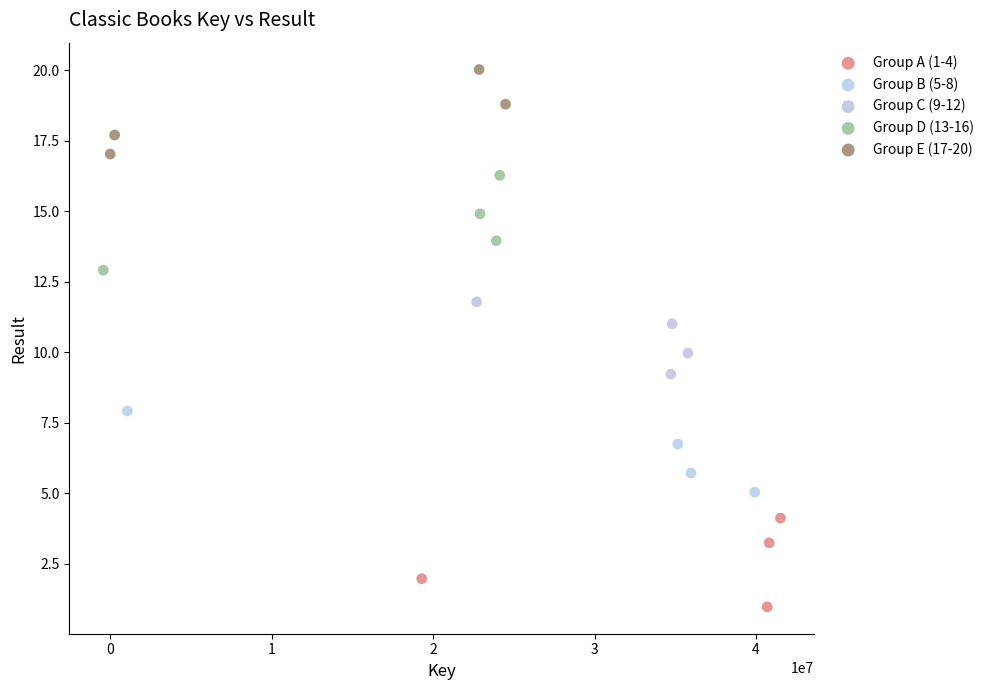

Which series has the largest Y range (max minus min)?

Group D (13-16)